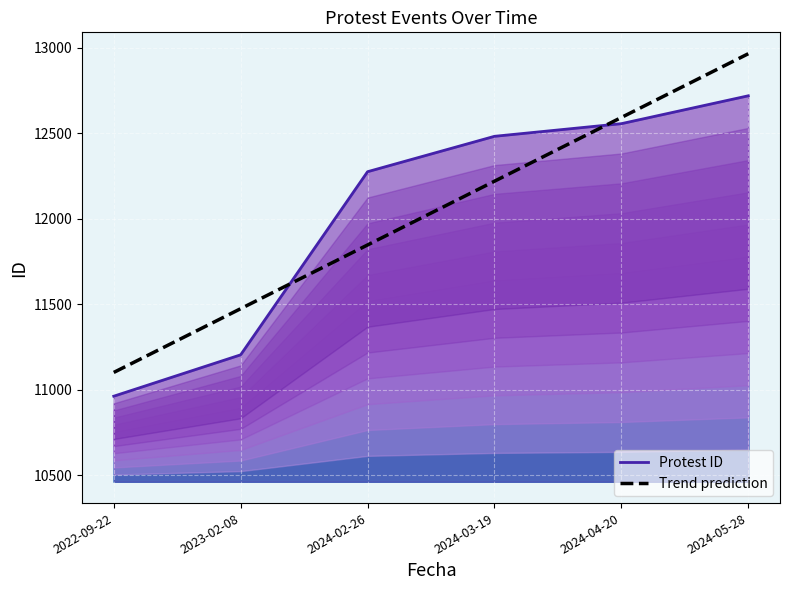

Which series has the largest total across all categories?

Protest ID